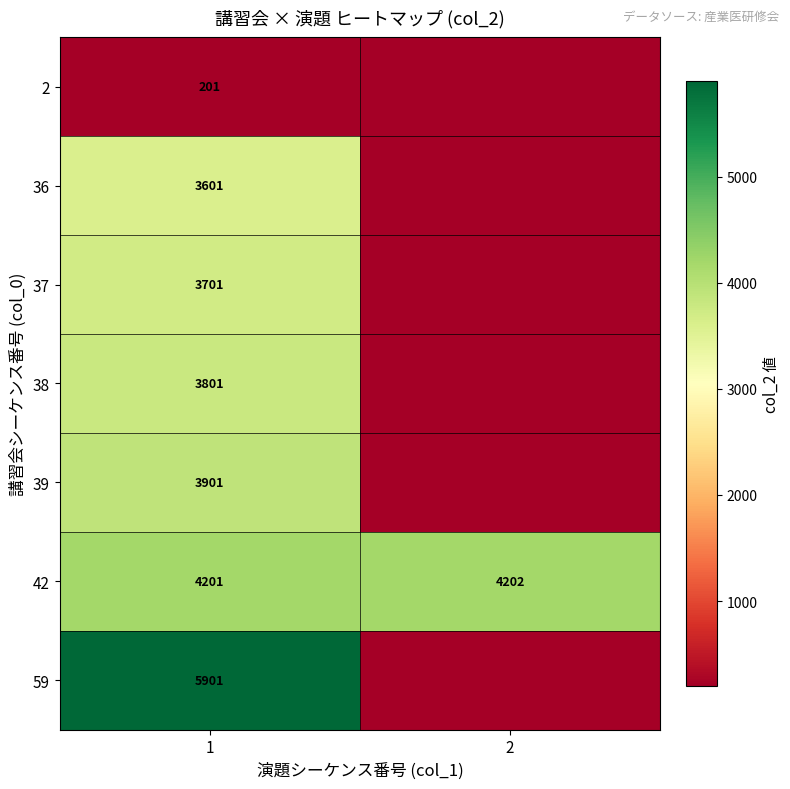

What is the lowest value of the 42 series?

4201